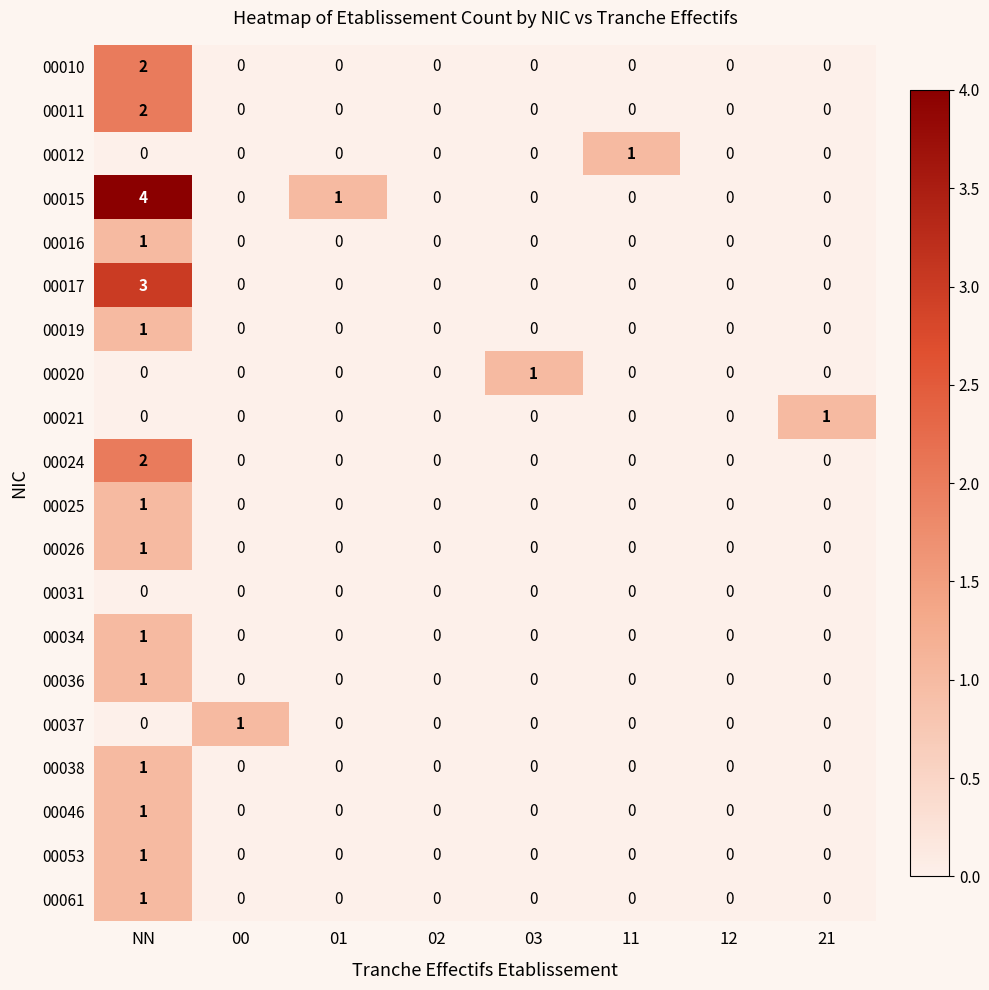

What is the total value across all series at NN?

23